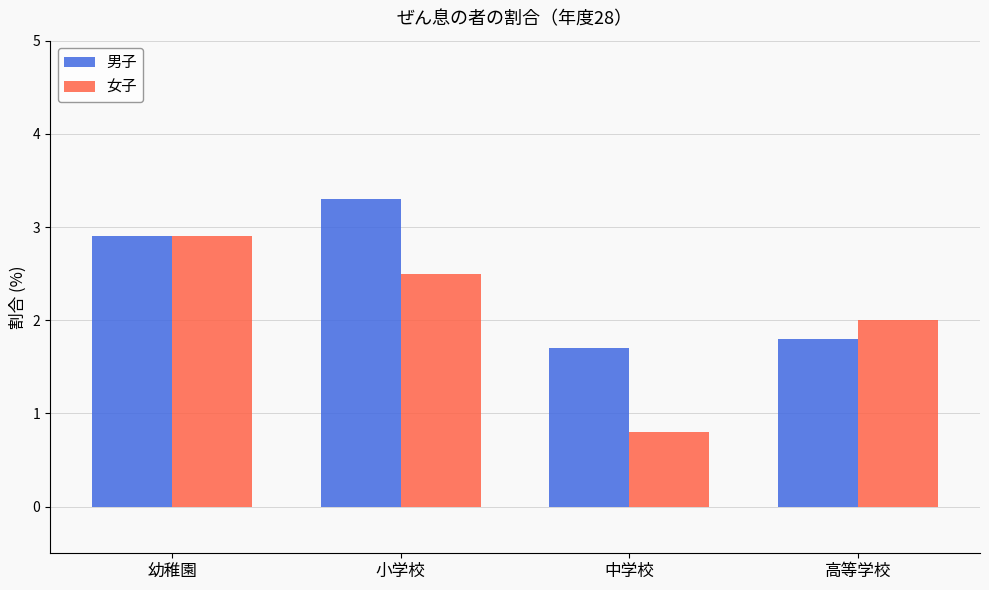

Which series has the largest total across all categories?

男子